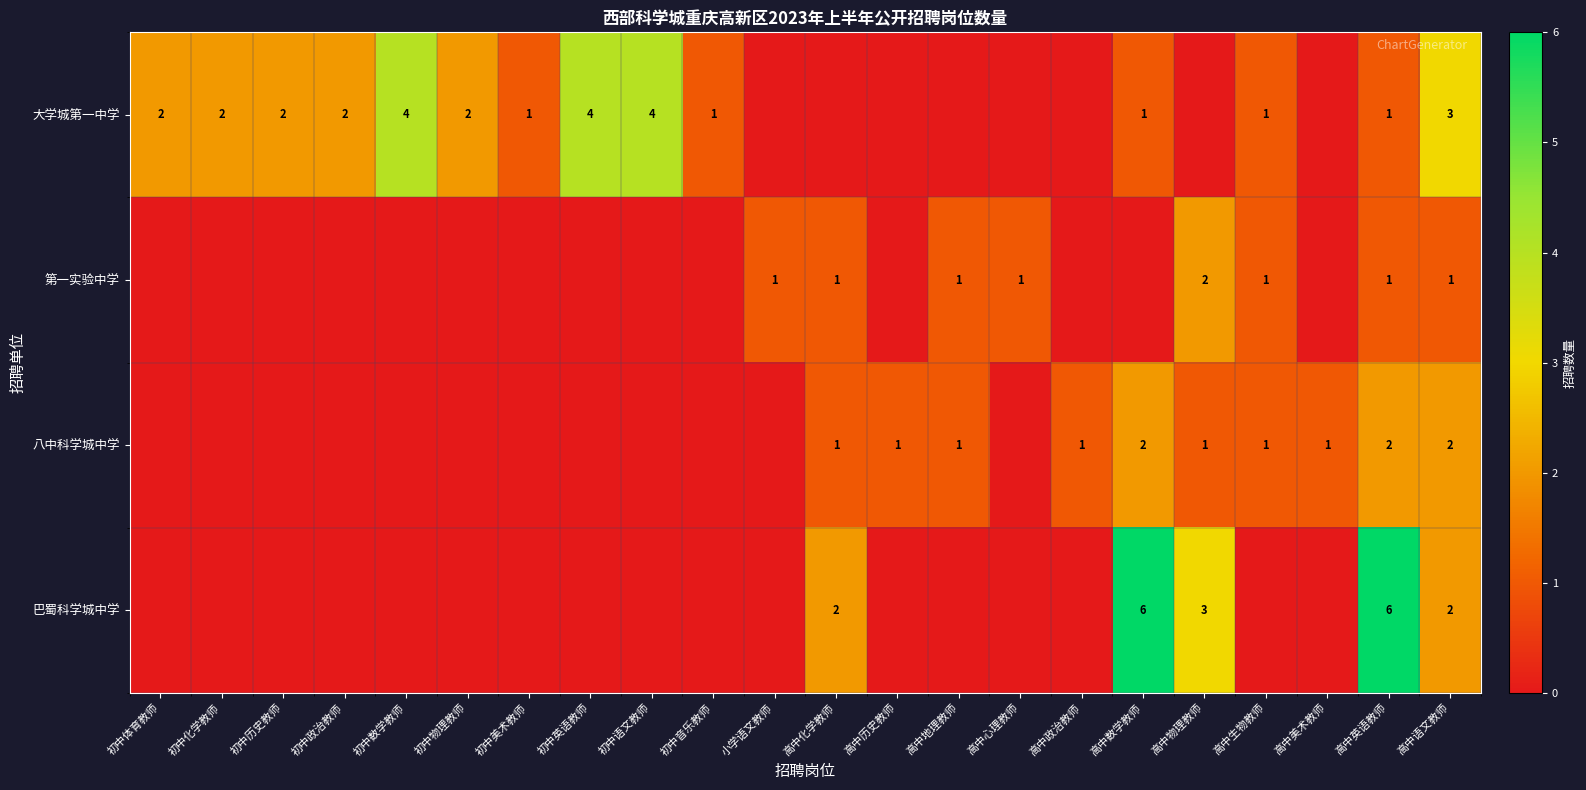

Which series has the largest total across all categories?

row_0